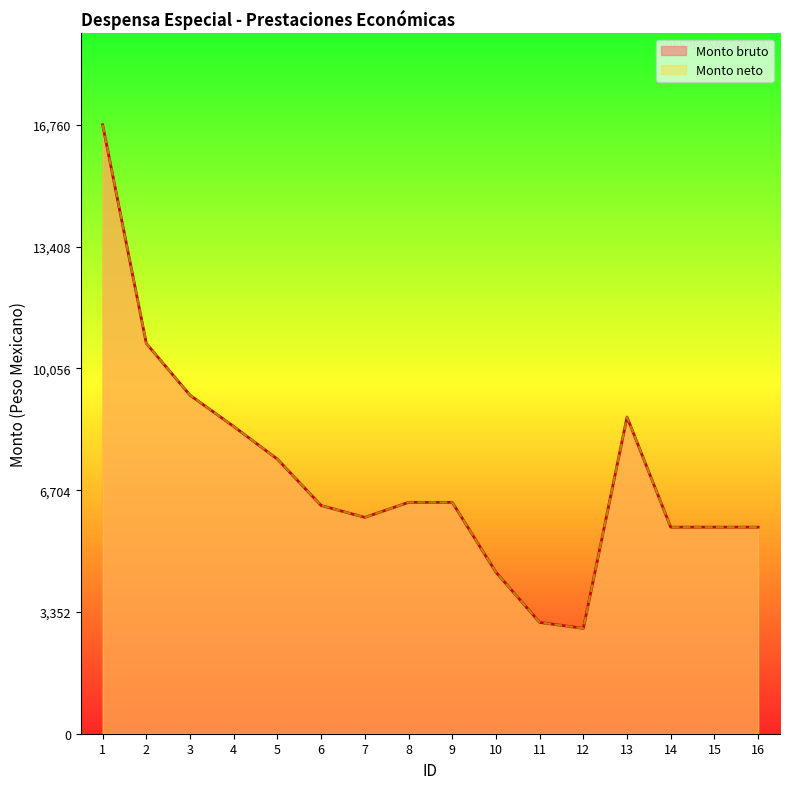

True or false: Monto bruto has more than 2 interior local peaks.

False